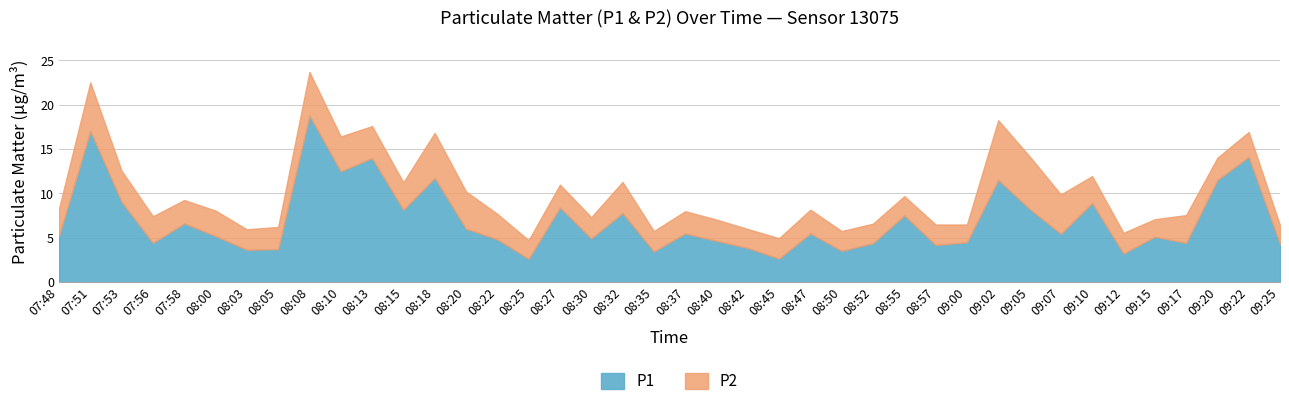

At which category does P2 reach its first local valley?

07:58